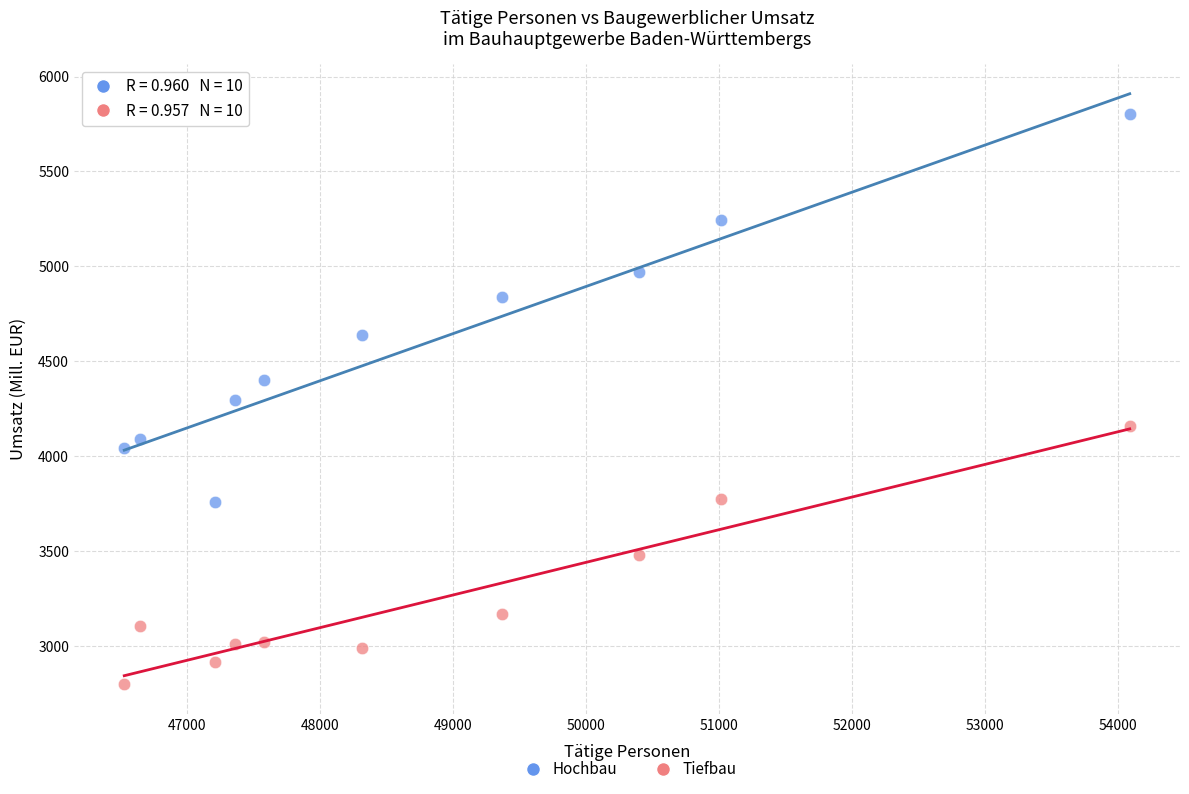

Which series contains the highest Y value?

Hochbau